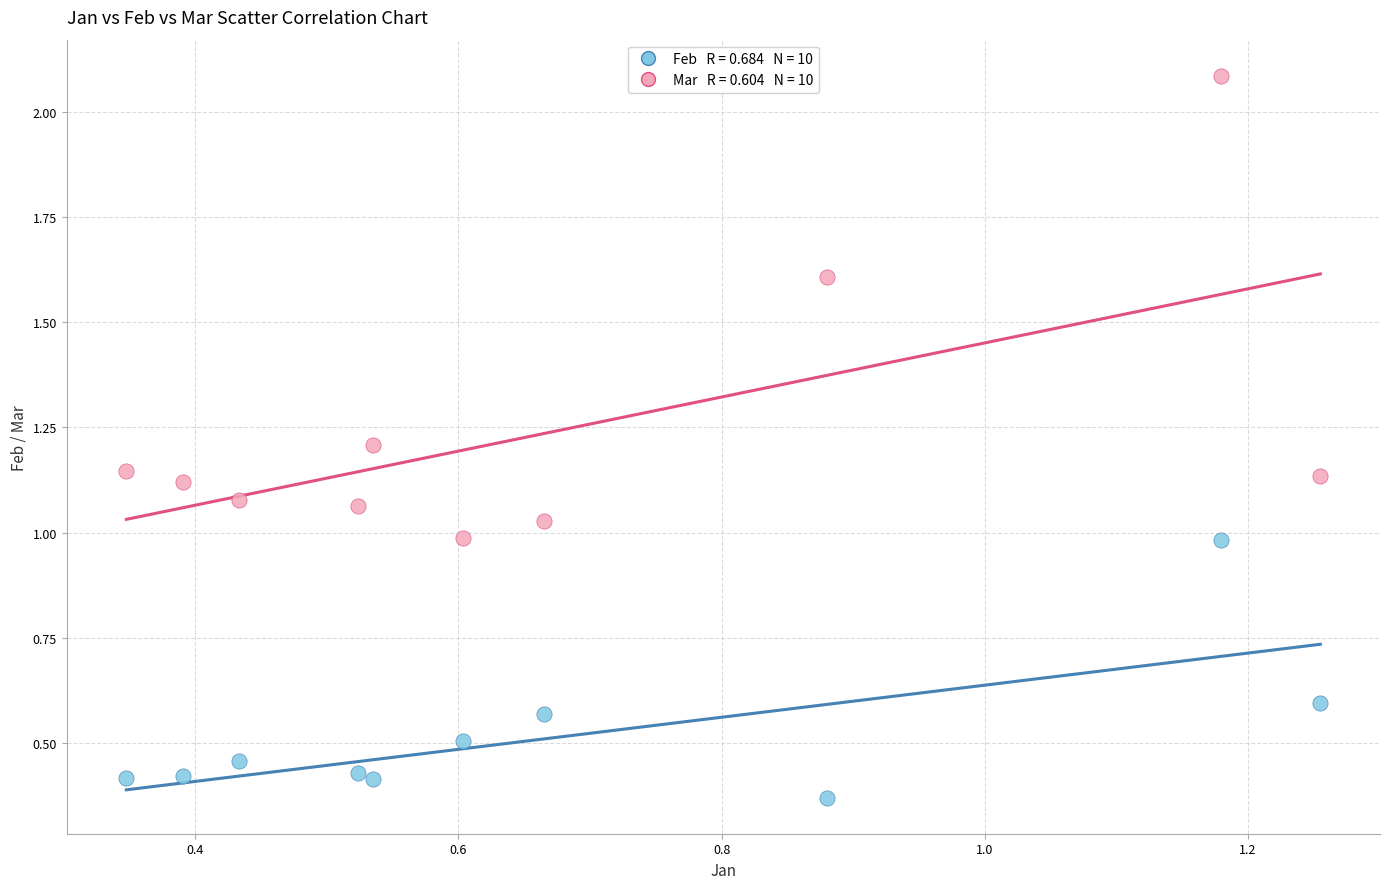

Across all data points, what is the range of Y values (max minus min)?

1.7